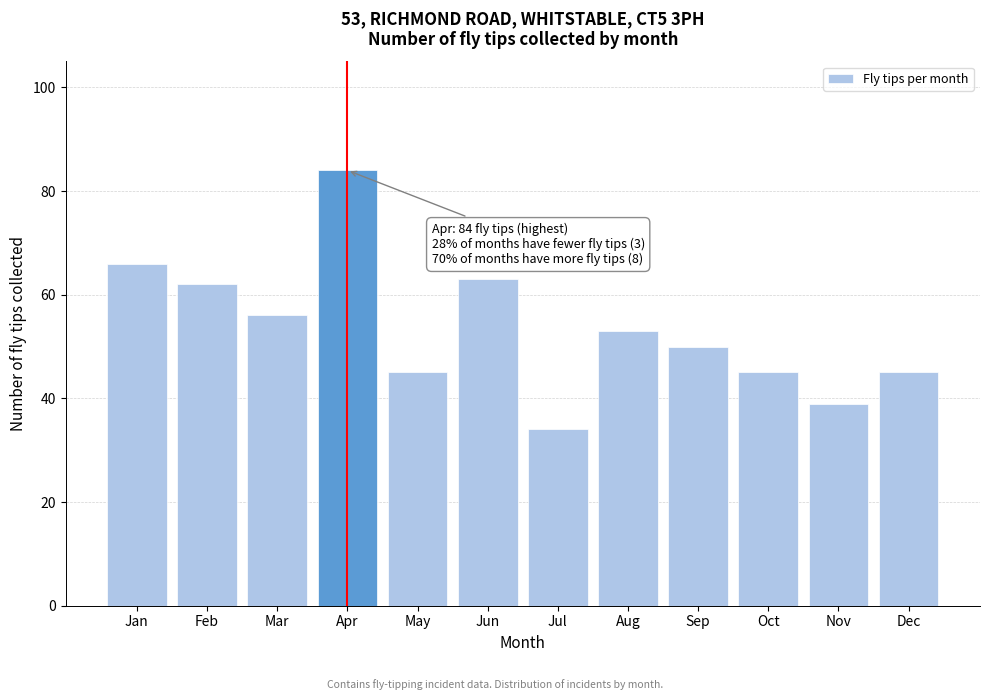

Reading right to left, list all the values displayed in this chart.

45	39	45	50	53	34	63	45	84	56	62	66